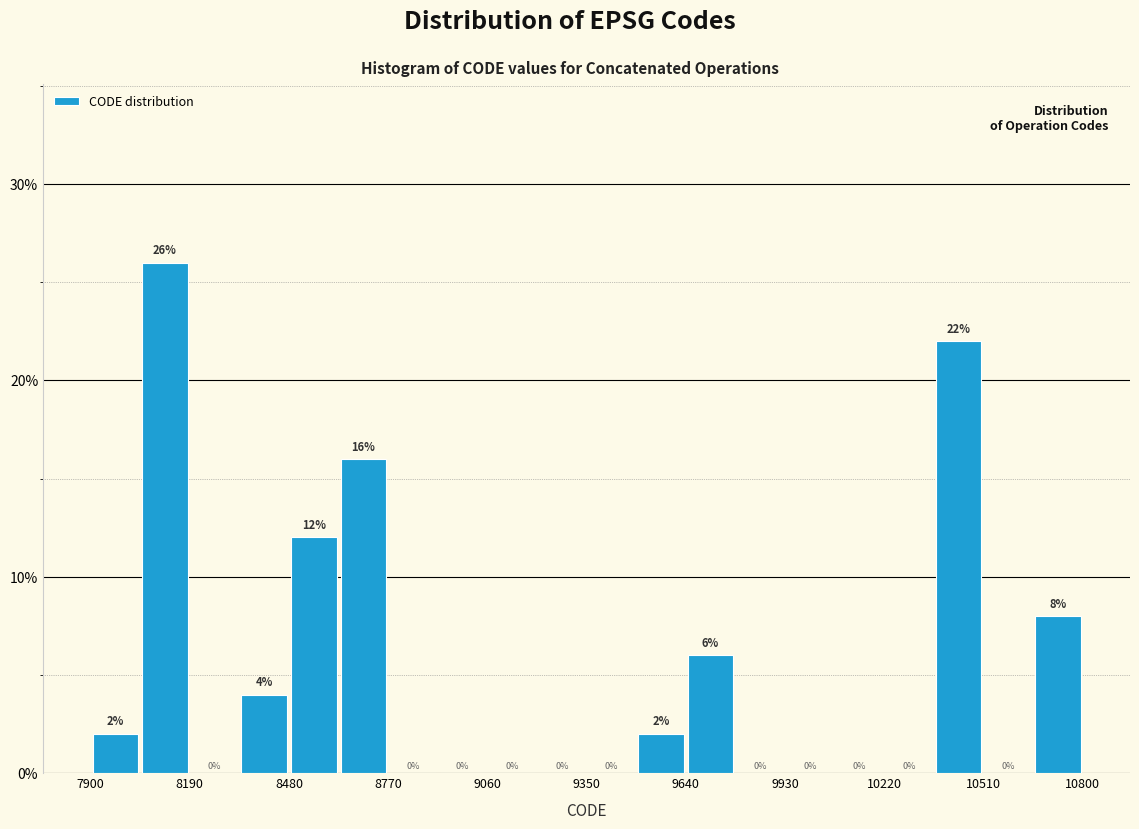

Read against the x-axis, roughly where is the centre of the tallest bar?

8100